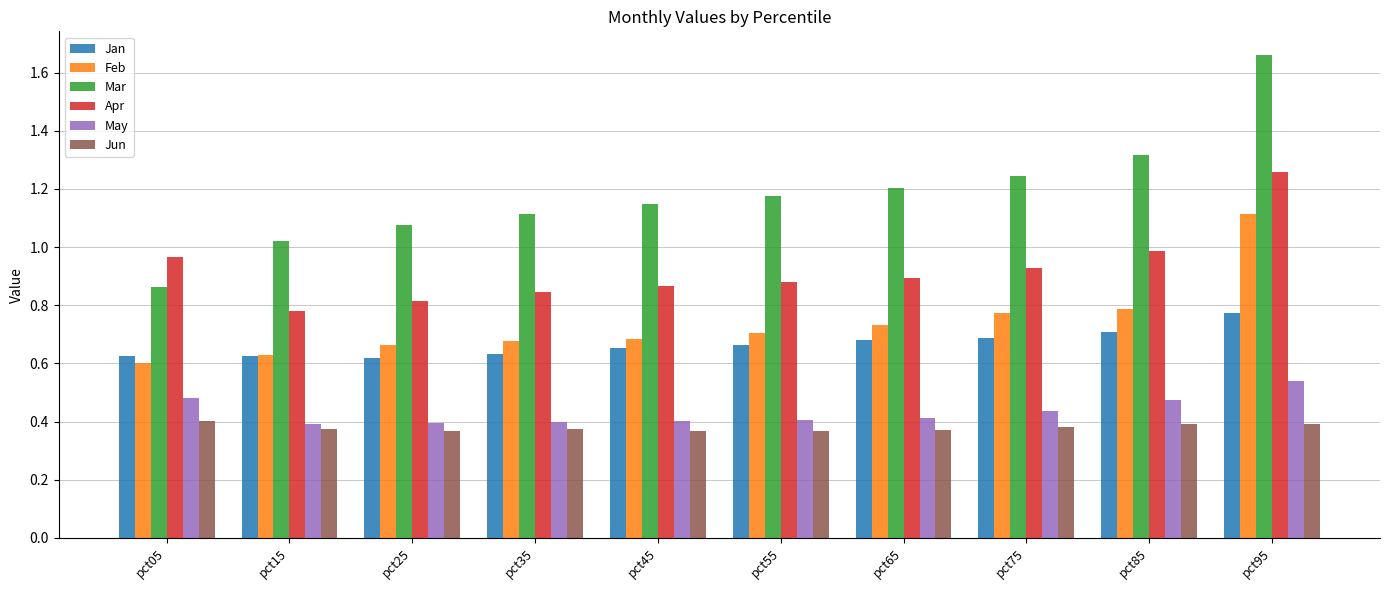

How many data points does each series have?

10